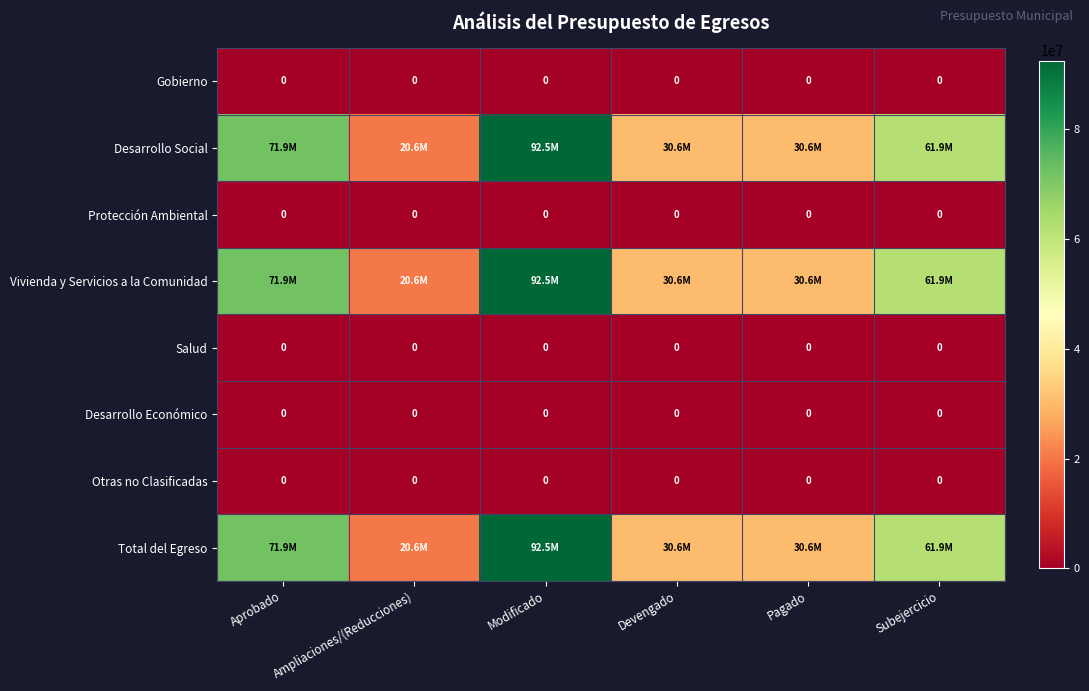

Which category has the lowest value in the Protección Ambiental series?

Aprobado